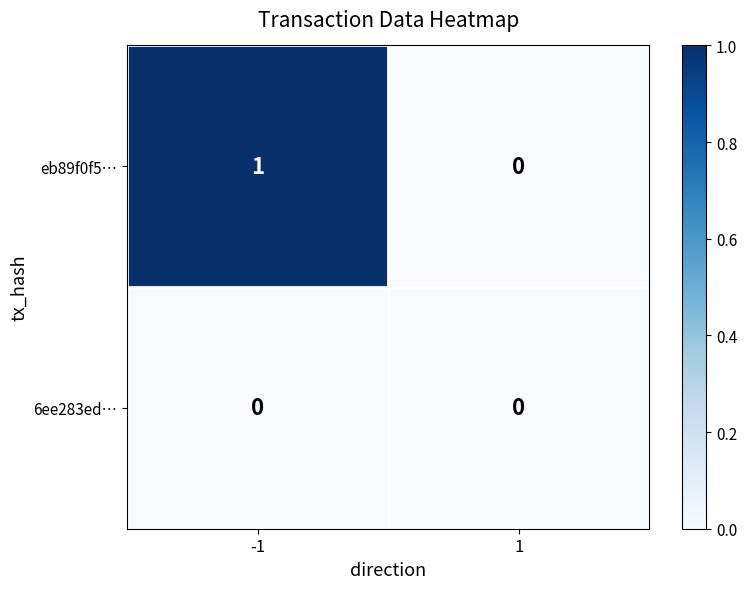

Rank the series by their average value, from lowest to highest.

6ee283ed…, eb89f0f5…